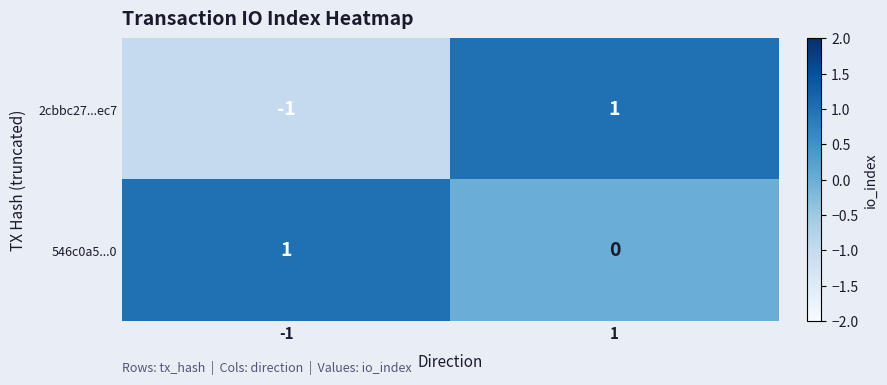

Reading right to left, transcribe all the data shown in this chart.

2cbbc27...ec7: 1	-1
546c0a5...0: 0	1